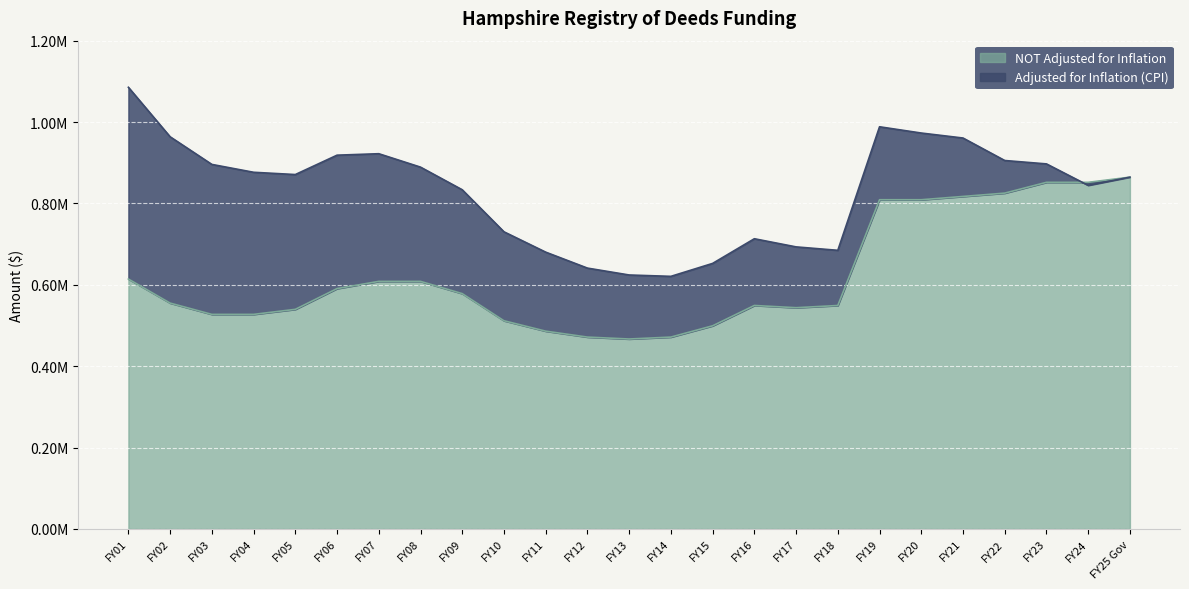

How many lines are shown in the chart?

2